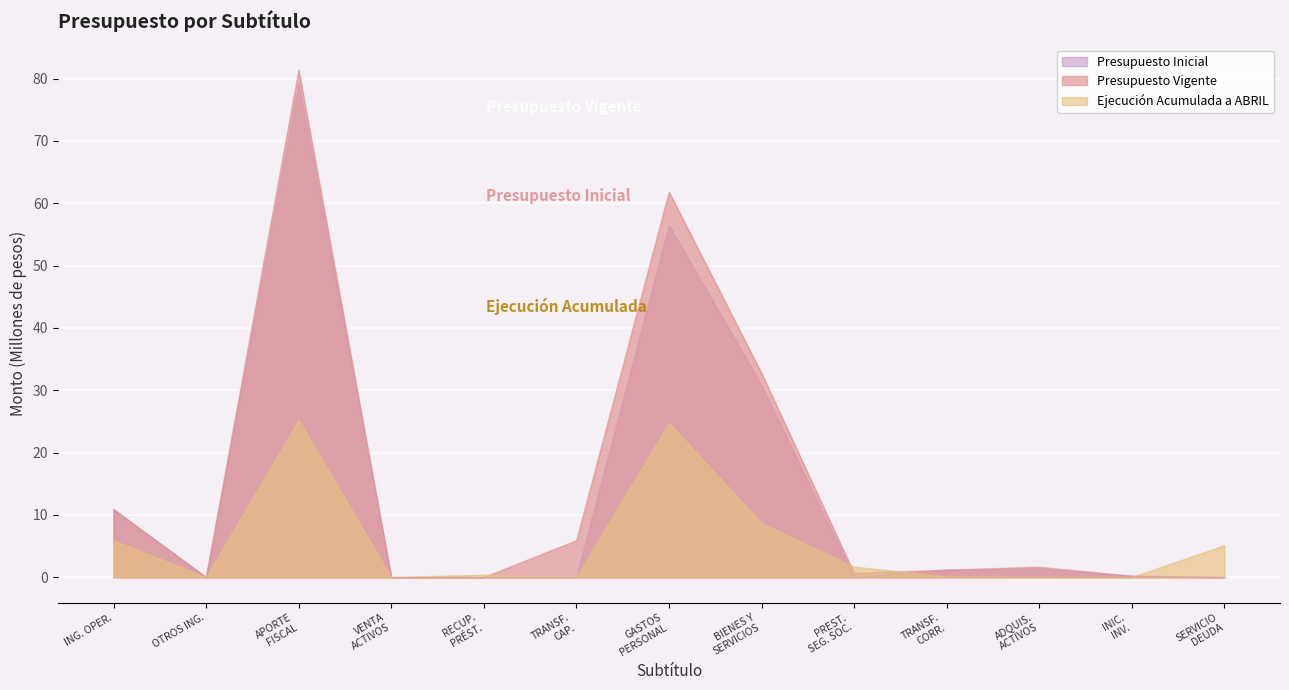

What is the maximum value shown in the chart?

81.4